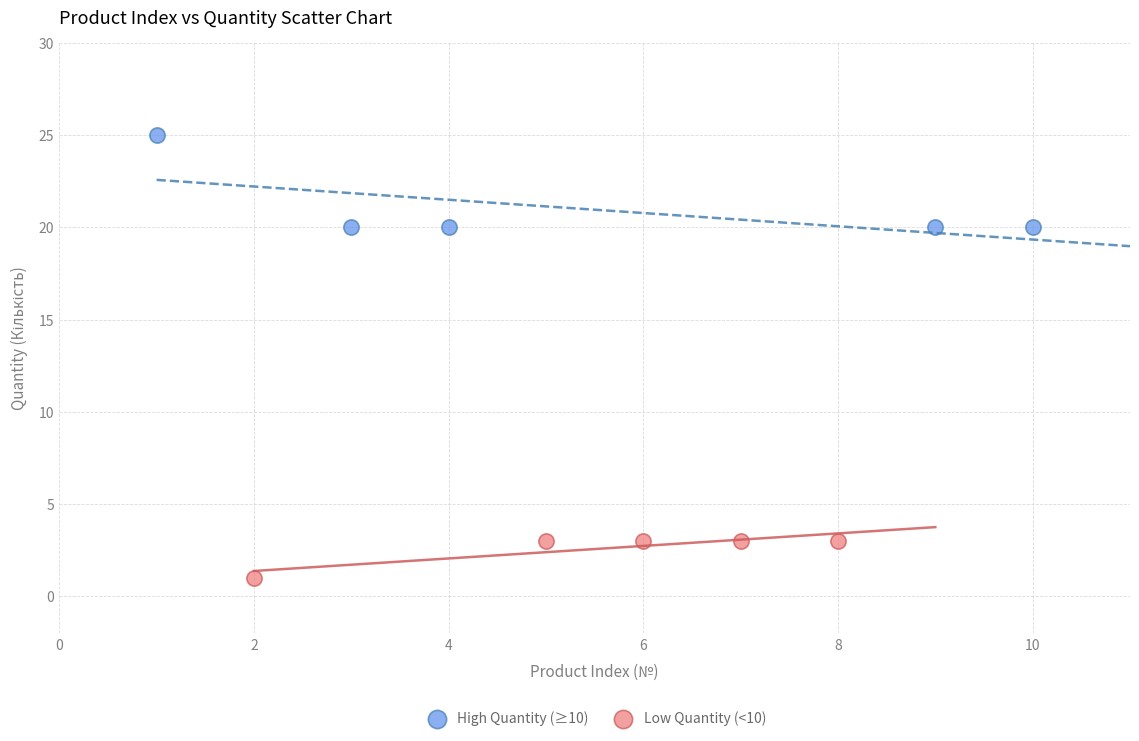

Which series has the widest spread of Y values?

High Quantity (≥10)